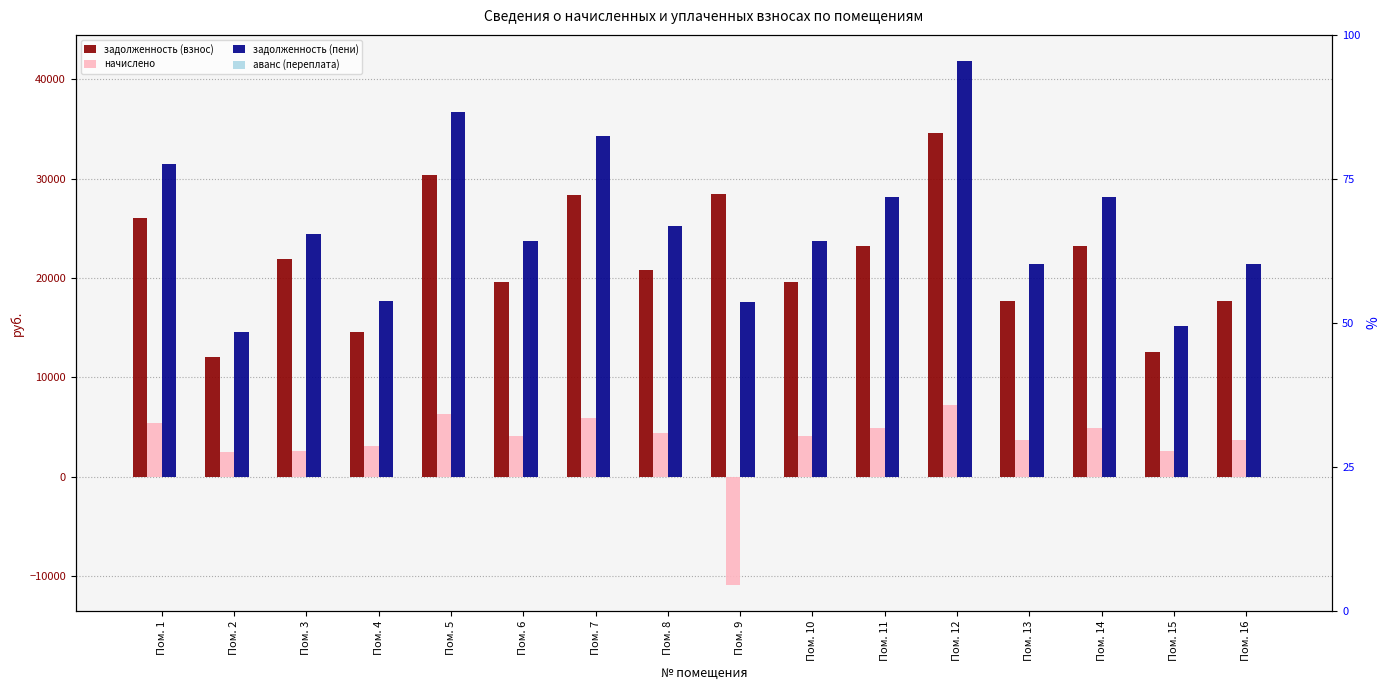

Reading left to right, extract all data points from this chart.

задолженность (взнос): Пом. 1=26042.4	Пом. 2=12019.1	Пом. 3=21861.7	Пом. 4=14608.1	Пом. 5=30340.1	Пом. 6=19620.4	Пом. 7=28368.2	Пом. 8=20848.2	Пом. 9=28495.0	Пом. 10=19620.4	Пом. 11=23252.0	Пом. 12=34582.3	Пом. 13=17713.6	Пом. 14=23252.0	Пом. 15=12577.8	Пом. 16=17713.6
начислено: Пом. 1=5454.7	Пом. 2=2517.5	Пом. 3=2614.7	Пом. 4=3059.8	Пом. 5=6355.0	Пом. 6=4109.6	Пом. 7=5941.9	Пом. 8=4366.8	Пом. 9=-10893.8	Пом. 10=4109.6	Пом. 11=4878.1	Пом. 12=7243.6	Пом. 13=3710.3	Пом. 14=4870.3	Пом. 15=2634.5	Пом. 16=3710.3
задолженность (пени): Пом. 1=31497.1	Пом. 2=14536.6	Пом. 3=24476.4	Пом. 4=17667.8	Пом. 5=36695.0	Пом. 6=23730.0	Пом. 7=34310.2	Пом. 8=25215.0	Пом. 9=17601.1	Пом. 10=23730.0	Пом. 11=28130.2	Пом. 12=41825.9	Пом. 13=21423.8	Пом. 14=28122.4	Пом. 15=15212.3	Пом. 16=21423.8
аванс (переплата): Пом. 1=0.0	Пом. 2=0.0	Пом. 3=0.0	Пом. 4=0.0	Пом. 5=0.0	Пом. 6=0.0	Пом. 7=0.0	Пом. 8=0.0	Пом. 9=0.0	Пом. 10=0.0	Пом. 11=0.0	Пом. 12=0.0	Пом. 13=0.0	Пом. 14=0.0	Пом. 15=0.0	Пом. 16=0.0